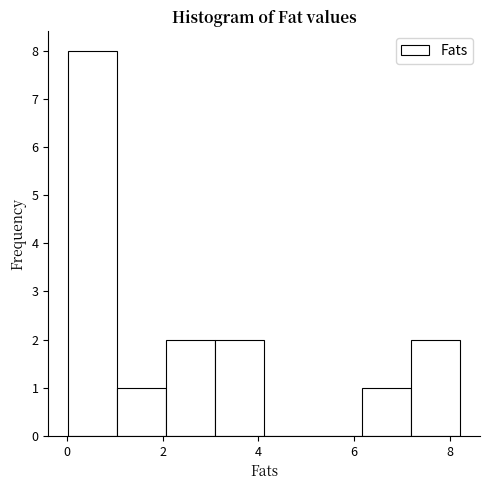

Reading left to right, transcribe this chart: for each bar, give the range it covers on the x-axis and its height. Neither the bar edges nor the heights are printed on the chart, so give them approximately, as read against the axes.

0.0 to 1.0: 8
1.0 to 2.0: 1
2.0 to 3.0: 2
3.0 to 4.2: 2
4.2 to 5.2: 0
5.2 to 6.2: 0
6.2 to 7.2: 1
7.2 to 8.2: 2